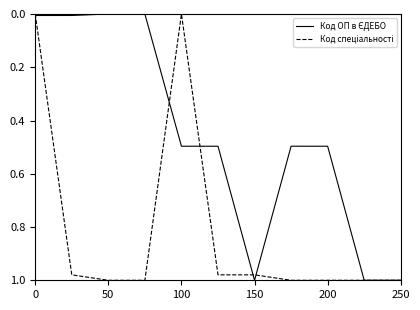

How many lines are shown in the chart?

2